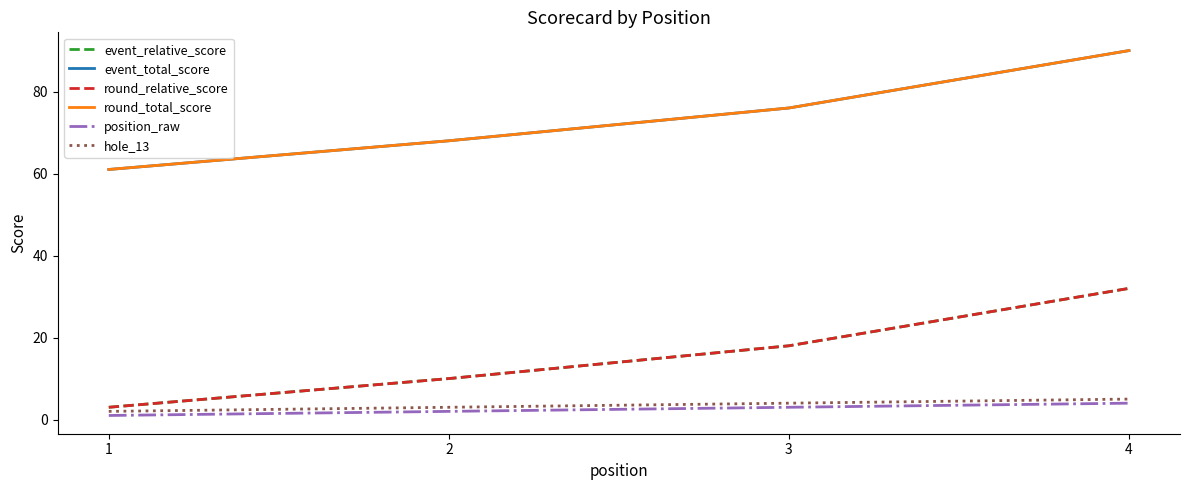

Does the chart display data point markers on the line(s)?

No